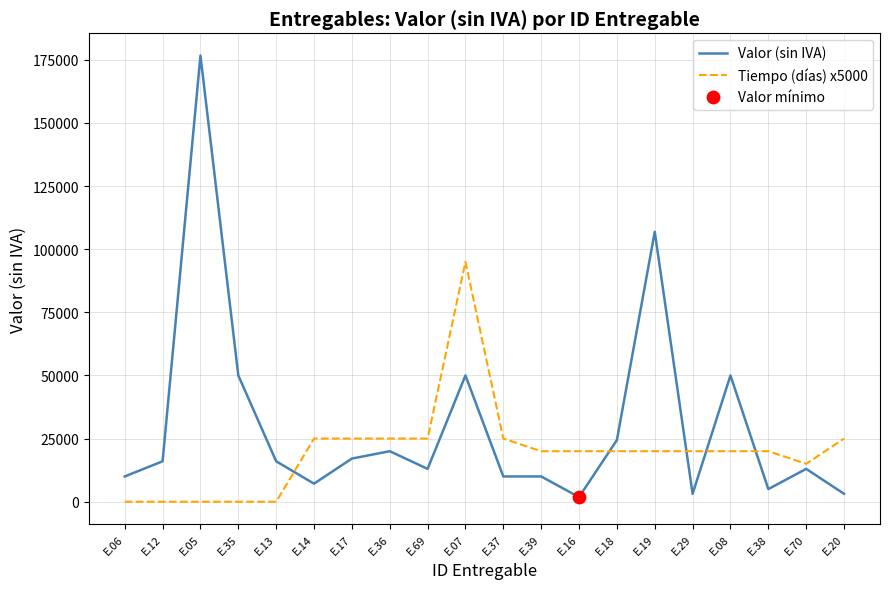

Which series has the largest range (max minus min)?

Valor (sin IVA)